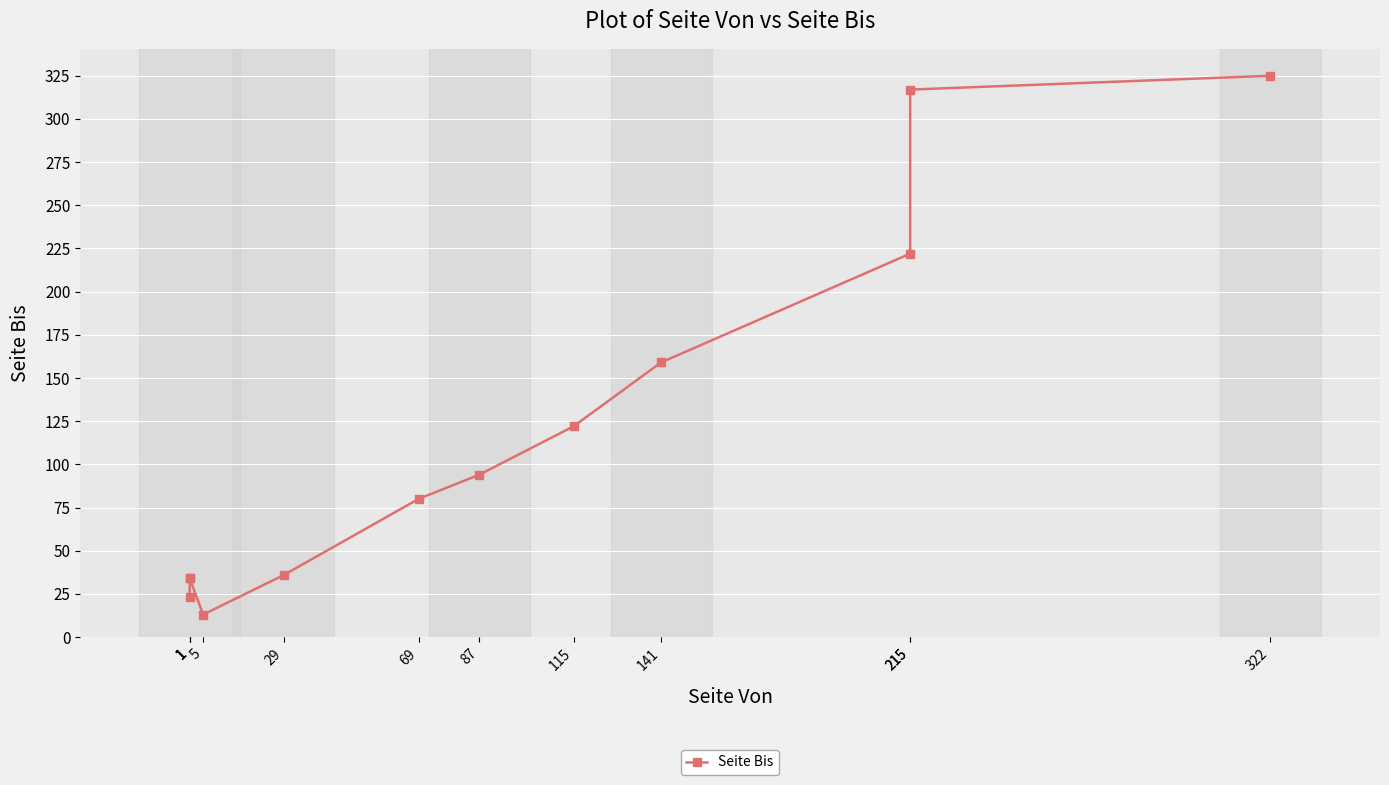

Which category has the lowest value across all series?

5